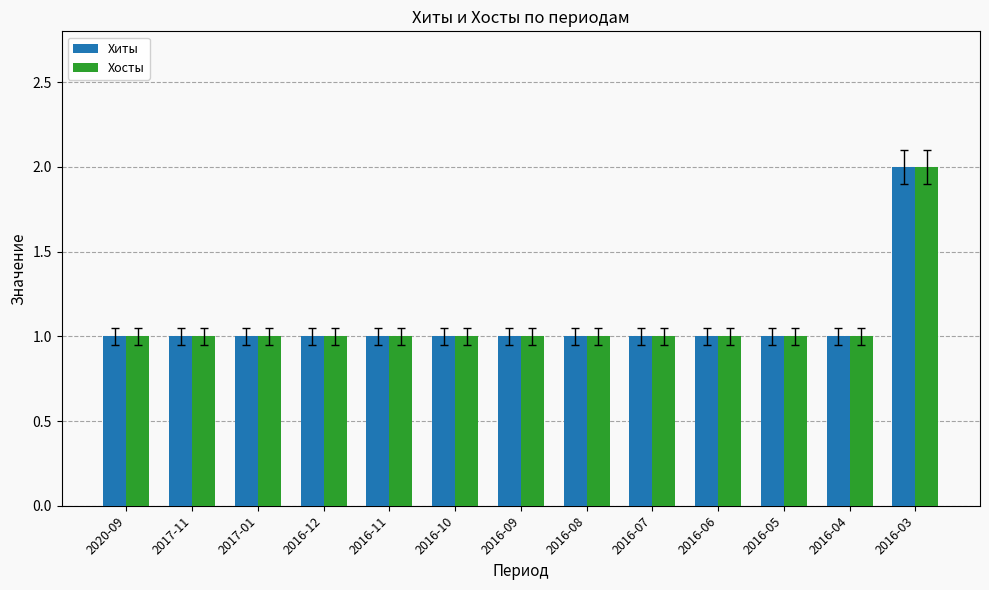

What position from the right is 2017-01?

11